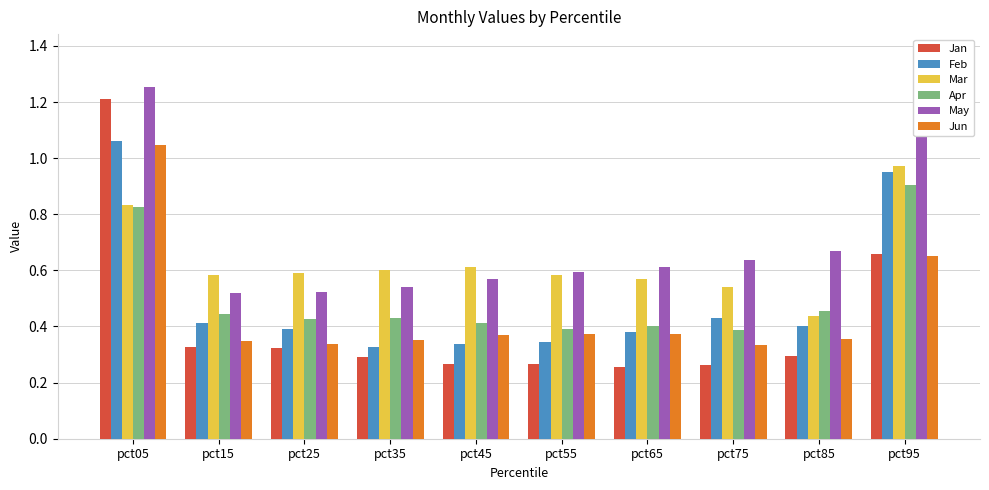

What is the sum of all Jun values?

4.5